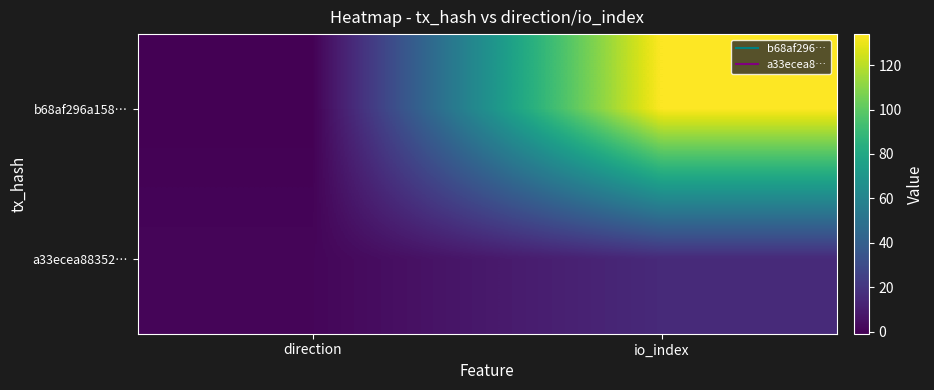

Between direction and io_index, which series saw the biggest shift?

b68af296a158…